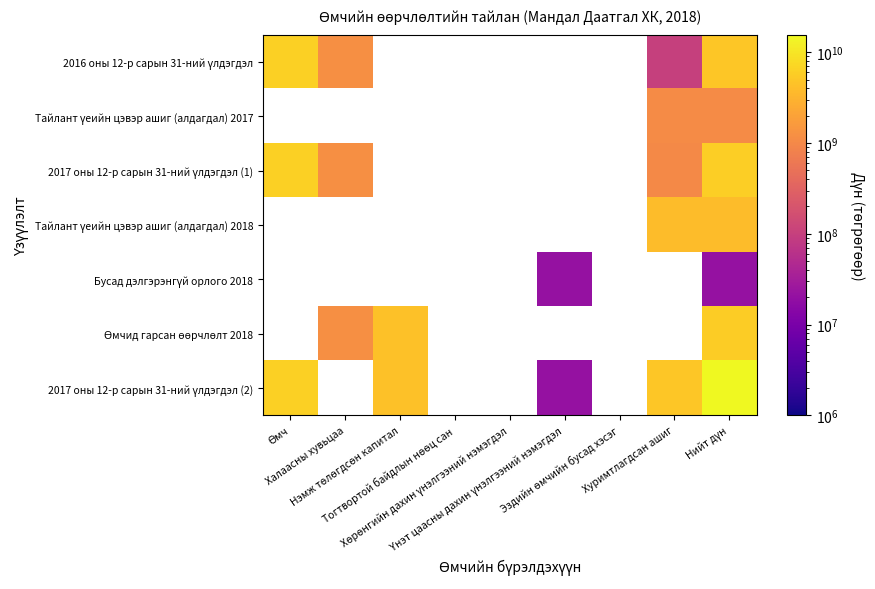

Which category has the lowest value across all series?

Үнэт цаасны дахин үнэлгээний нэмэгдэл